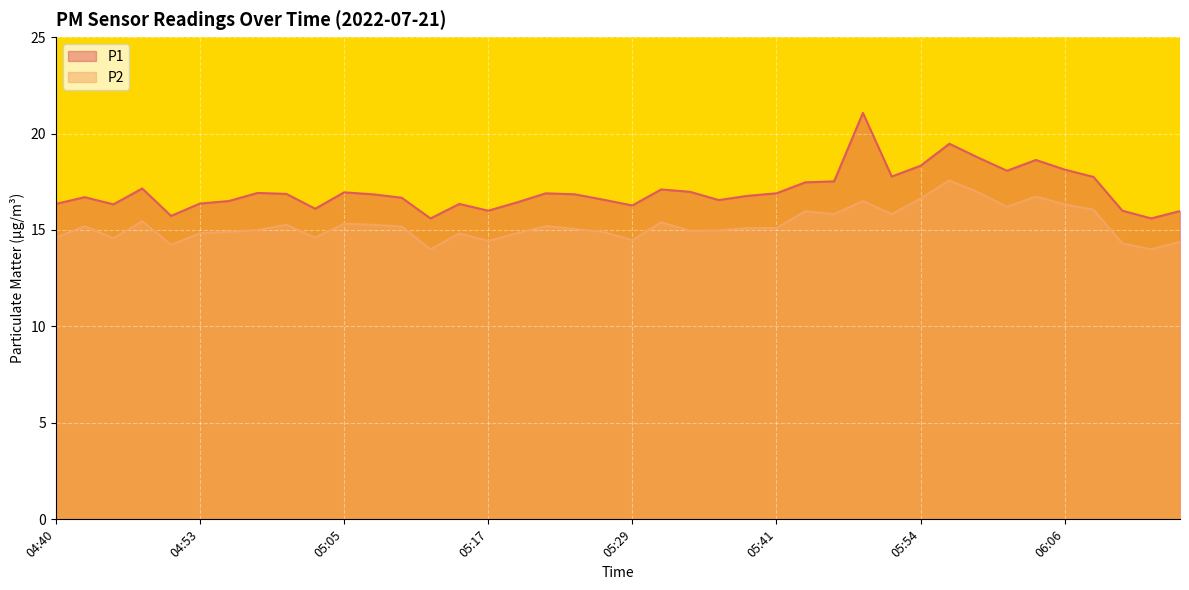

Read the P2 value at 06:01.

16.2